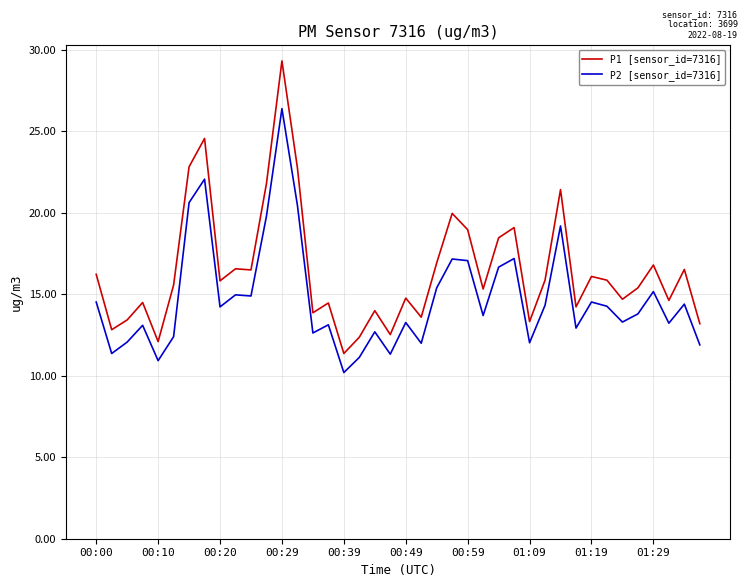

Which series has the largest total across all categories?

P1 [sensor_id=7316]